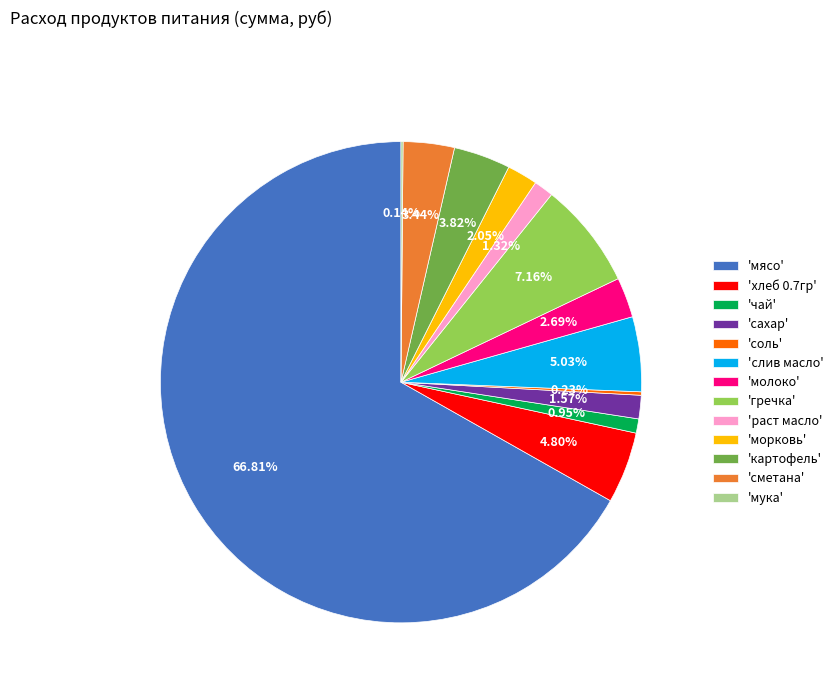

Between 'картофель' and 'молоко', which is larger?

'картофель'